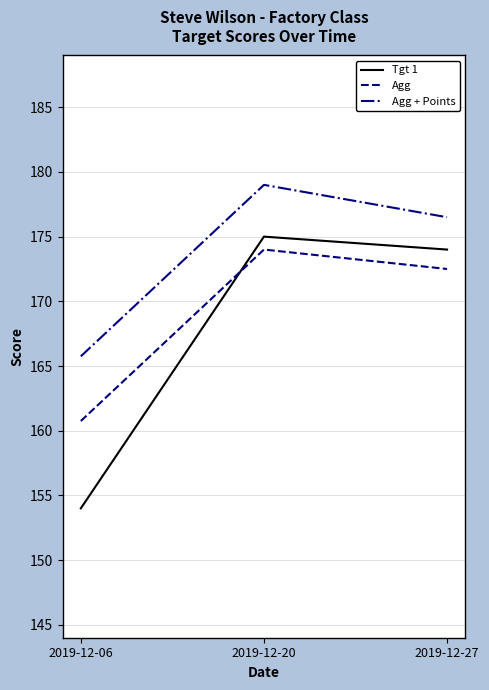

What is the total value across all series at 2019-12-20?

528.0